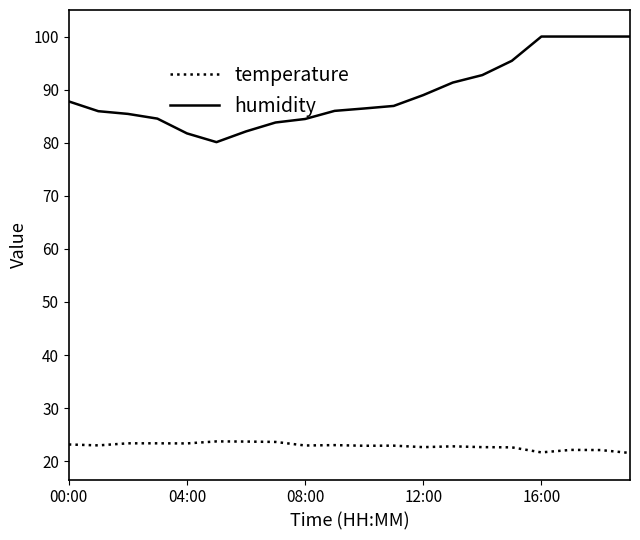

True or false: temperature and humidity cross at least once.

False